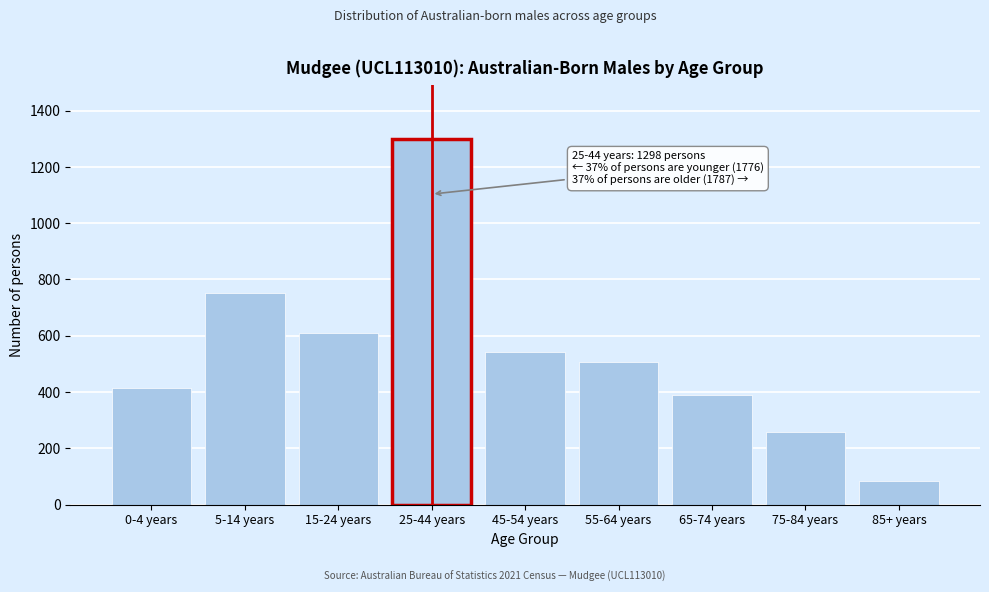

Reading right to left, extract all data points from this chart.

85	259	391	508	544	1298	609	753	414